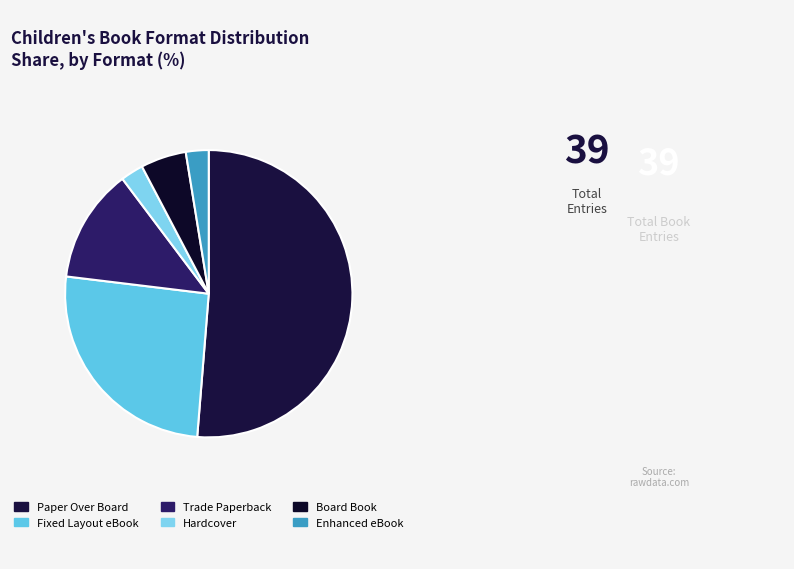

How many segments does this pie chart have?

6